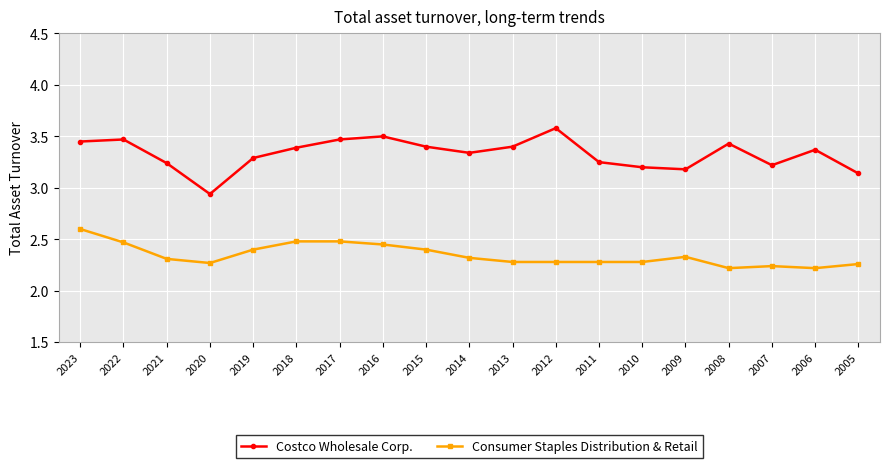

How many lines are shown in the chart?

2